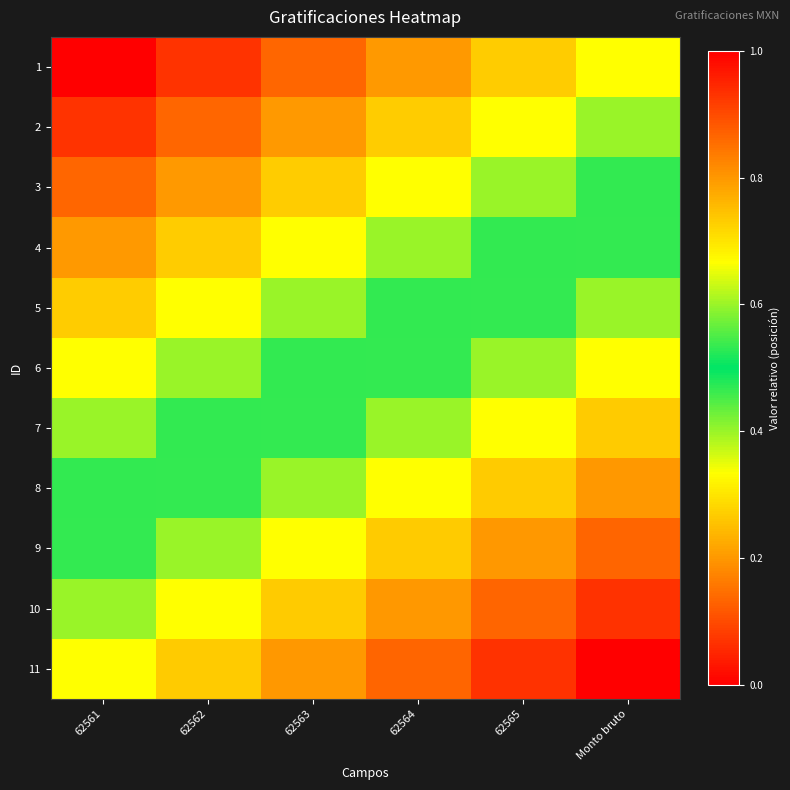

Which has a higher value, Monto bruto or 62562?

Monto bruto